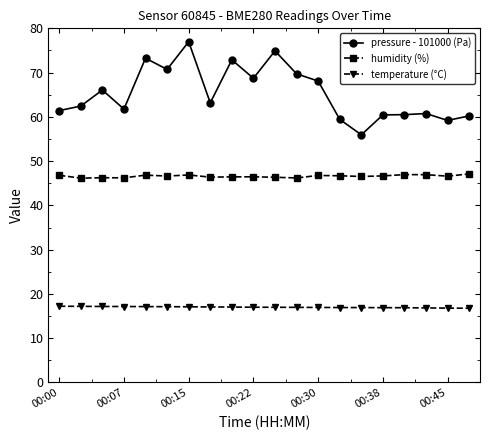

True or false: temperature (°C) and humidity (%) cross at least once.

False